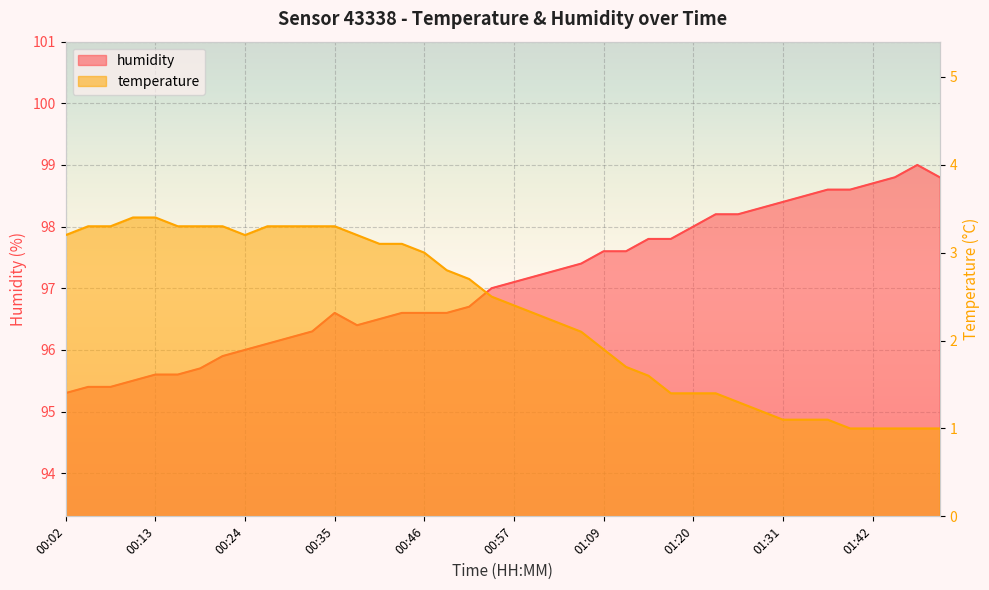

At how many categories does at least one series exceed 79?

40